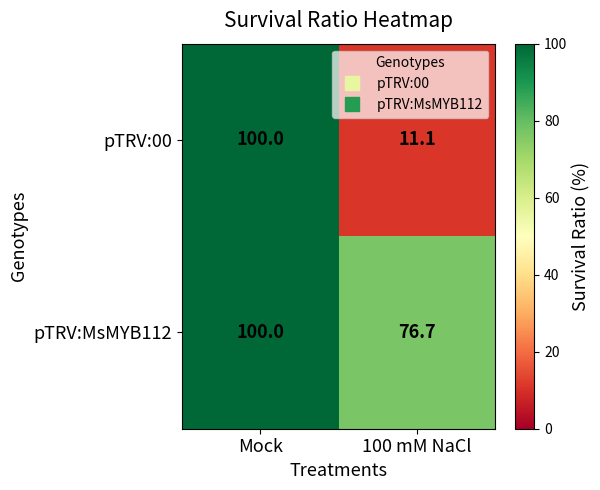

List the labels in order of pTRV:00 value, smallest first.

100 mM NaCl, Mock